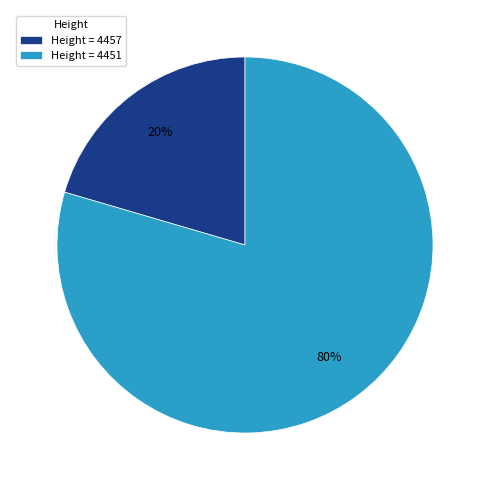

What percentage is the Height = 4451 slice, to the nearest percent?

80%